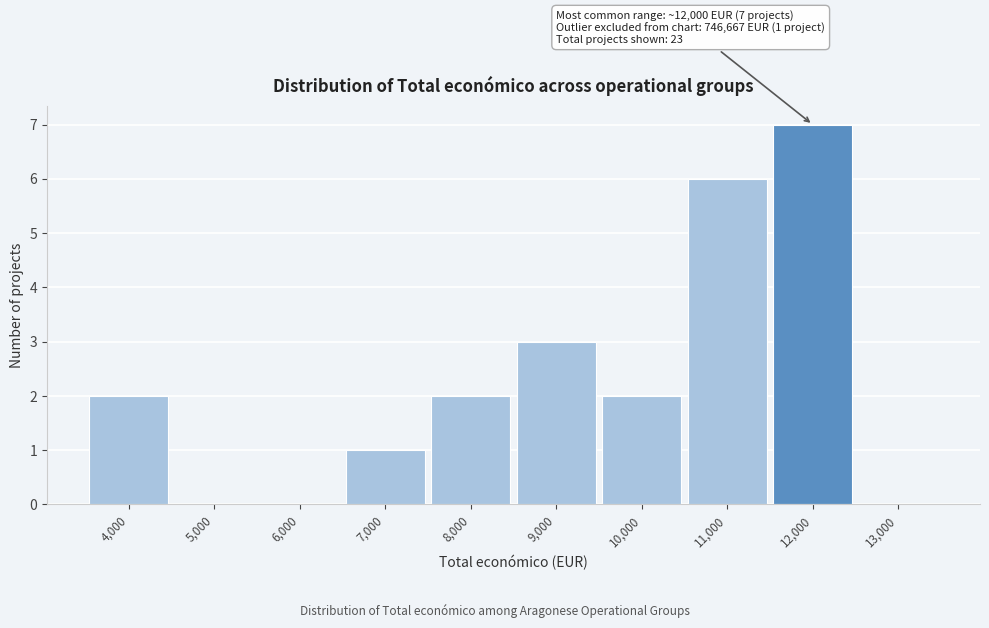

Reading left to right, extract all data points from this chart.

4,000=2	5,000=0	6,000=0	7,000=1	8,000=2	9,000=3	10,000=2	11,000=6	12,000=7	13,000=0